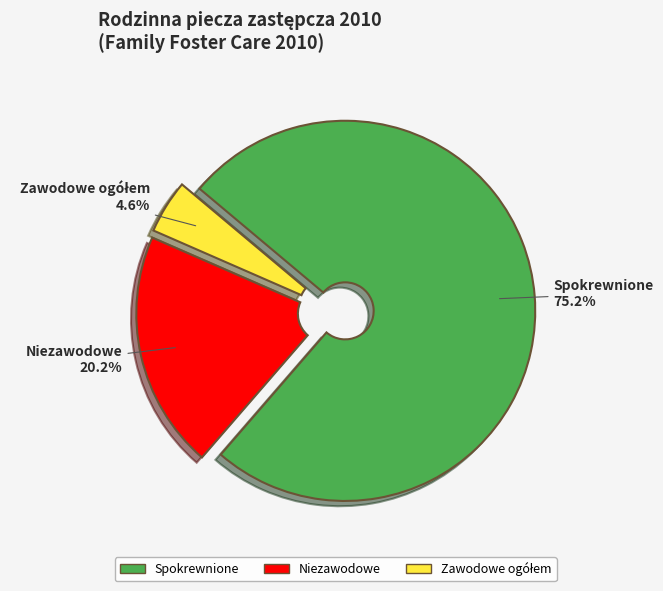

Which category has the biggest portion of the pie?

Spokrewnione